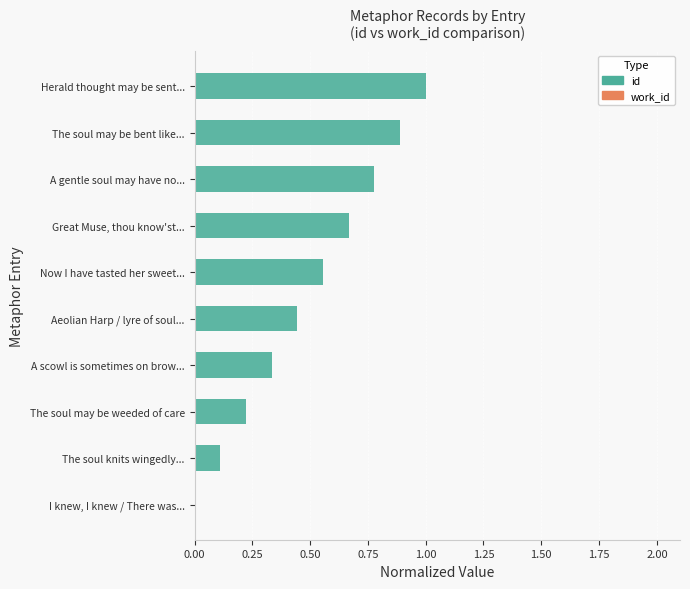

Are the bars horizontal?

Yes